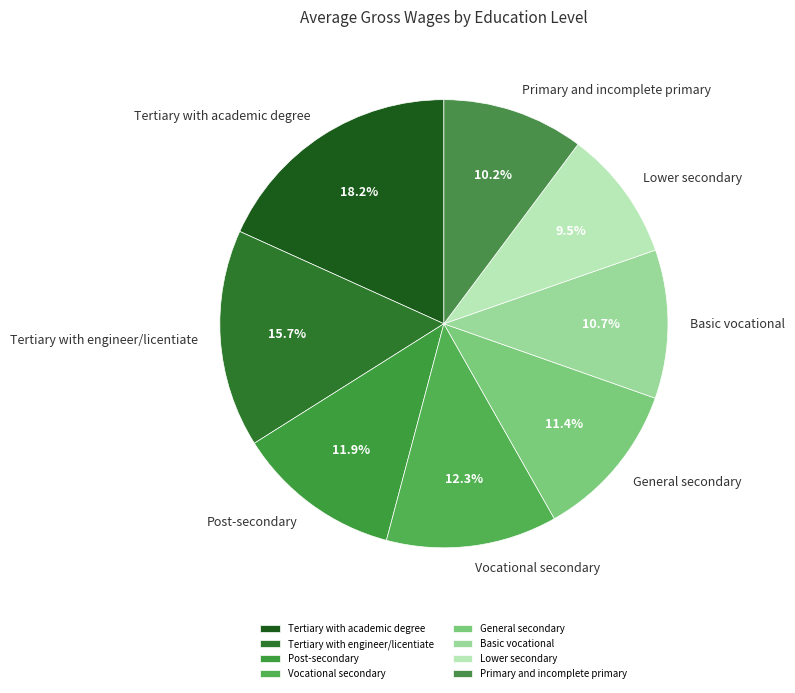

Does Tertiary with academic degree represent more than half of the total?

No